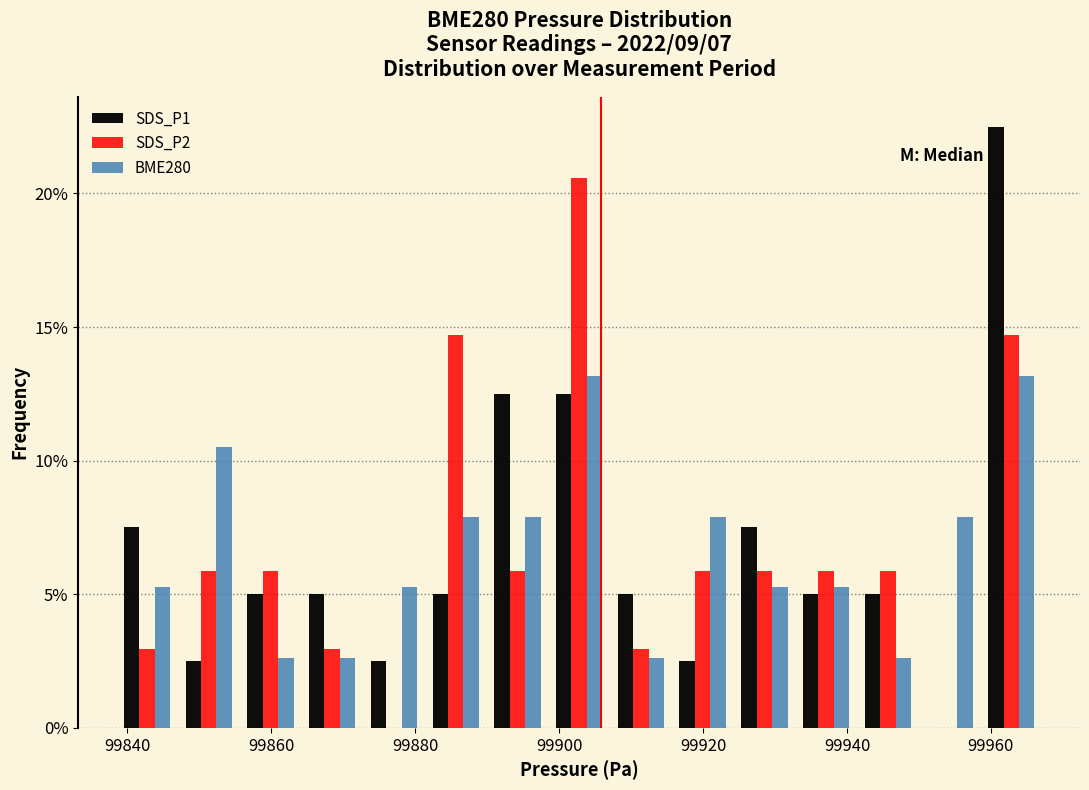

What is the height of the SDS_P1 bar covering 99916 to 99924 on the x-axis? Neither the bar edges nor the heights are printed on the chart, so give them approximately, as read against the axes.

2.5